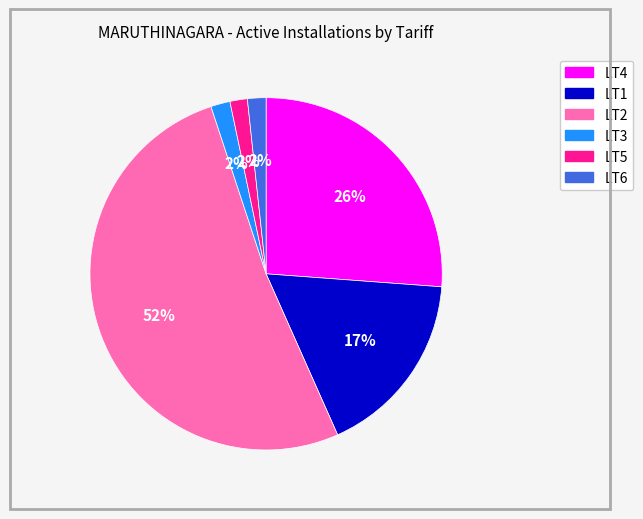

Do LT1 and LT2 together represent more than half of the pie?

Yes